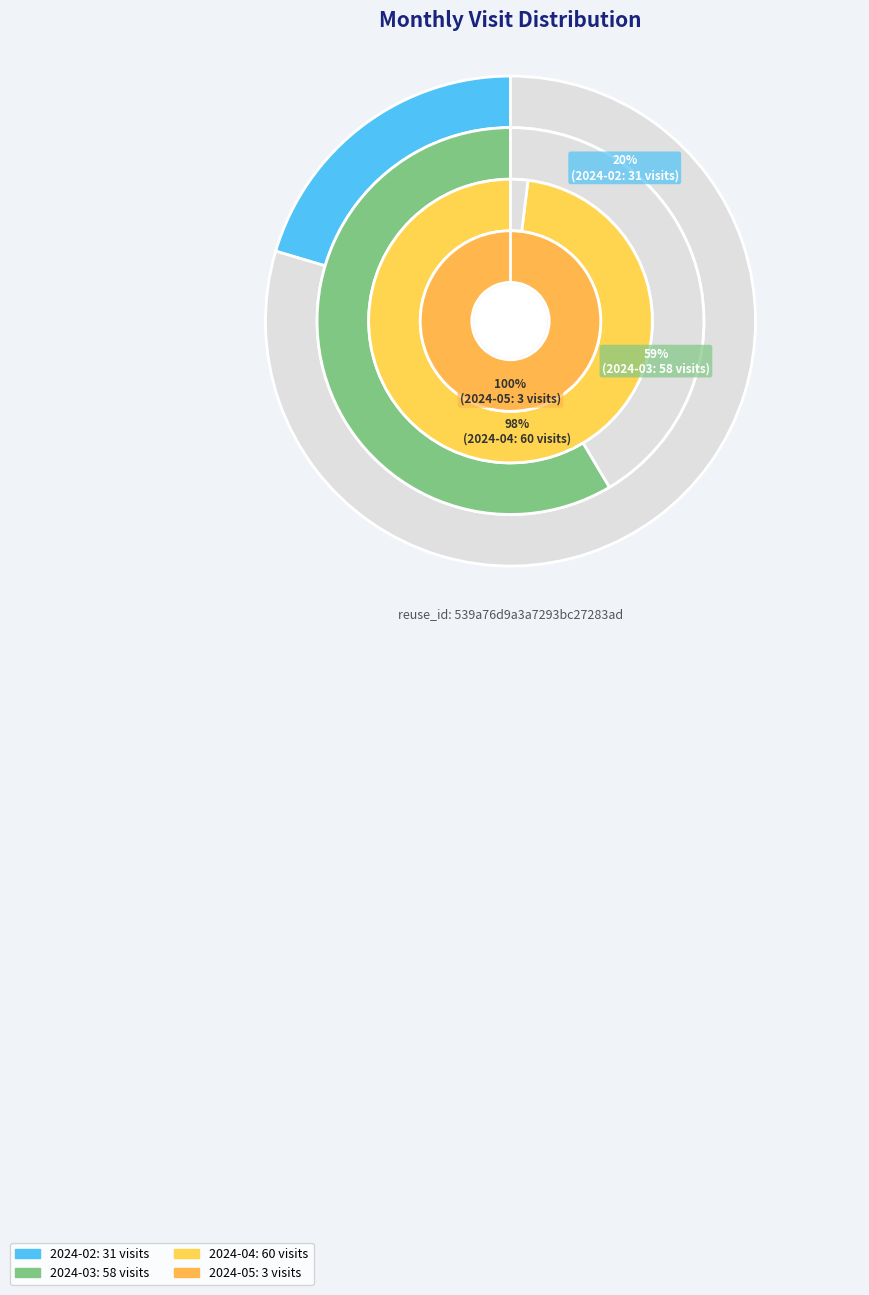

To the nearest percent, what percentage of the pie is 2024-04 (60)?

39%